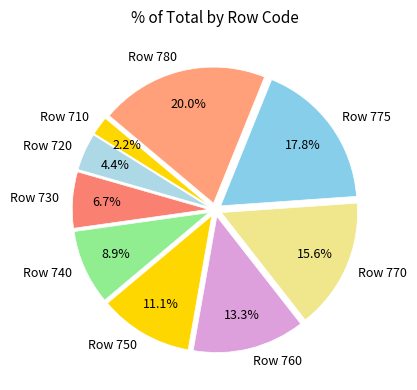

Count the number of slices in the pie.

9